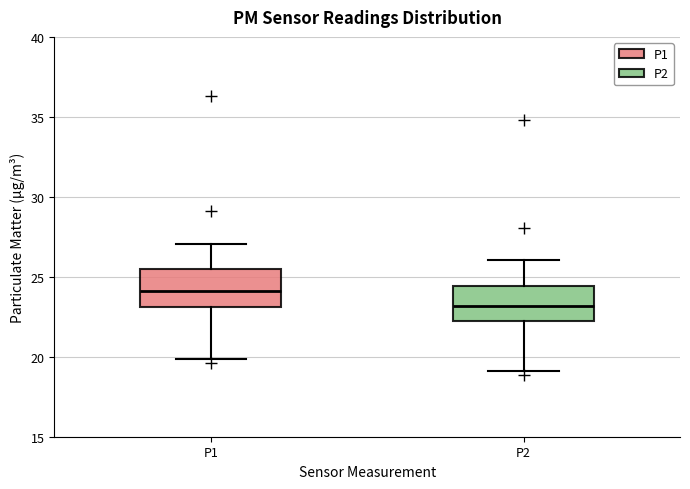

Where does the lower whisker of the box for P2 end on the y-axis? The values are not printed on the chart, so give them approximately, as read against the axis.

19.0